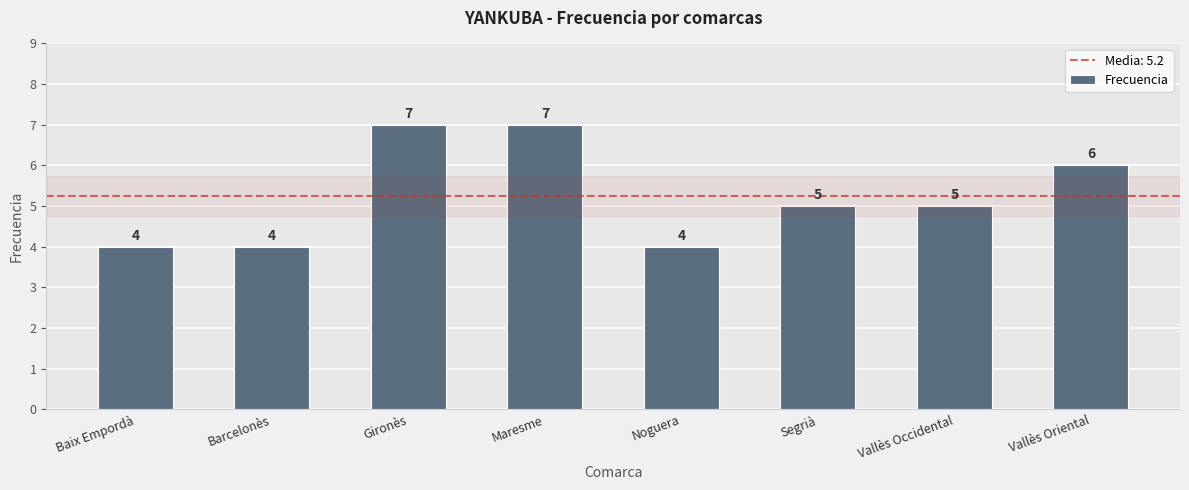

The chart shows a value of 4 at Maresme. True or false?

False